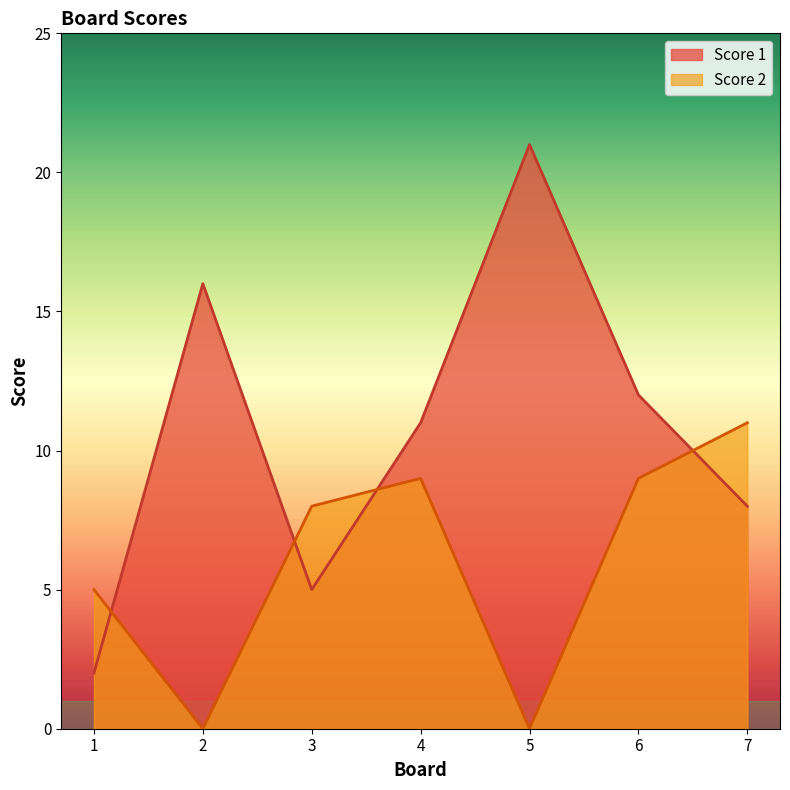

What is the highest value of the Score 1 series?

21